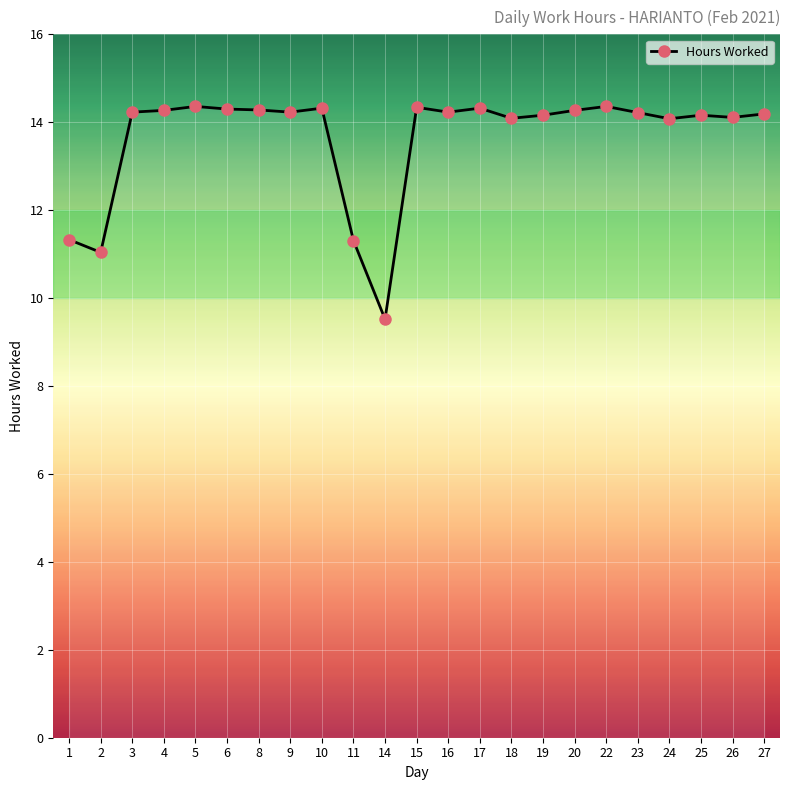

What is the minimum value shown in the chart?

9.5